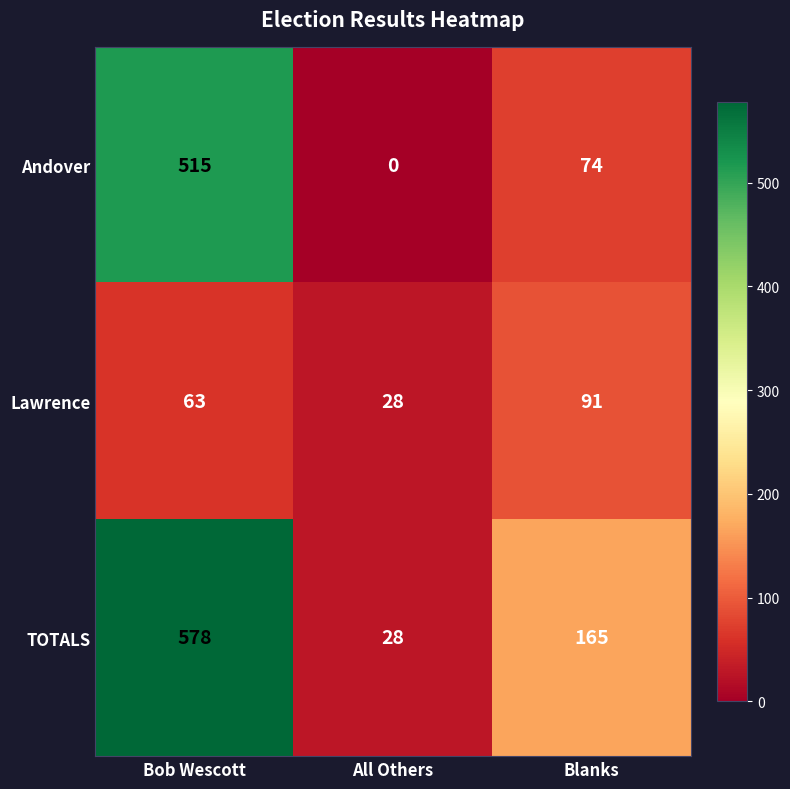

Rank the series at Bob Wescott from highest to lowest value.

TOTALS, Andover, Lawrence